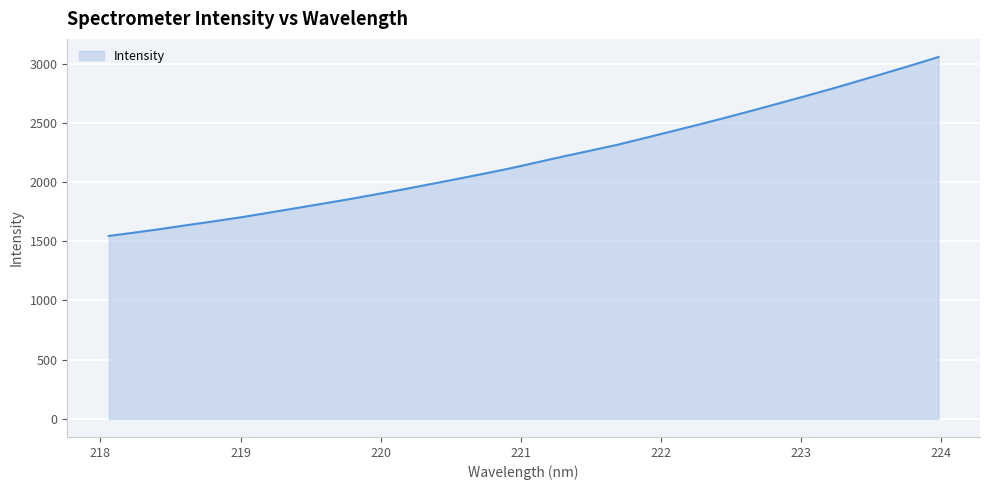

What is the difference between the maximum and minimum values?

1511.1